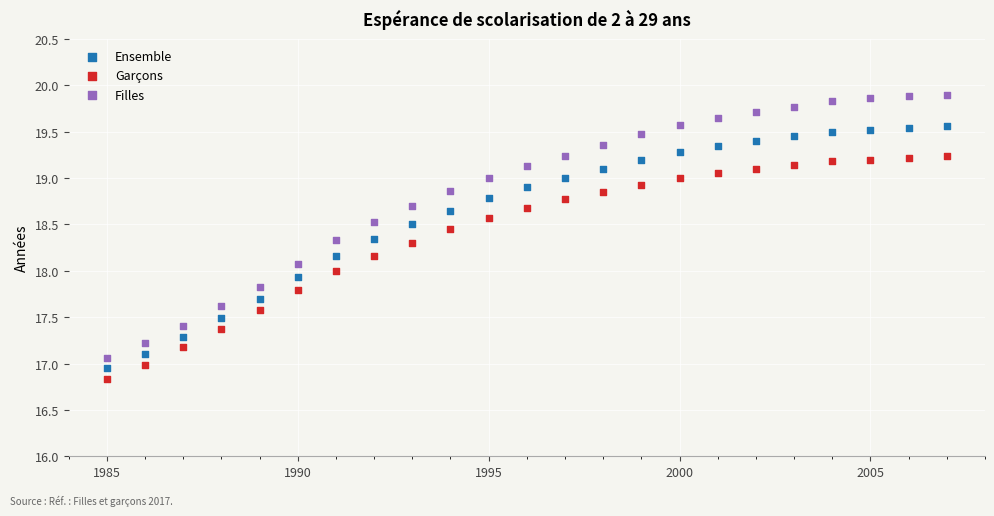

Which series has the widest spread of Y values?

Filles